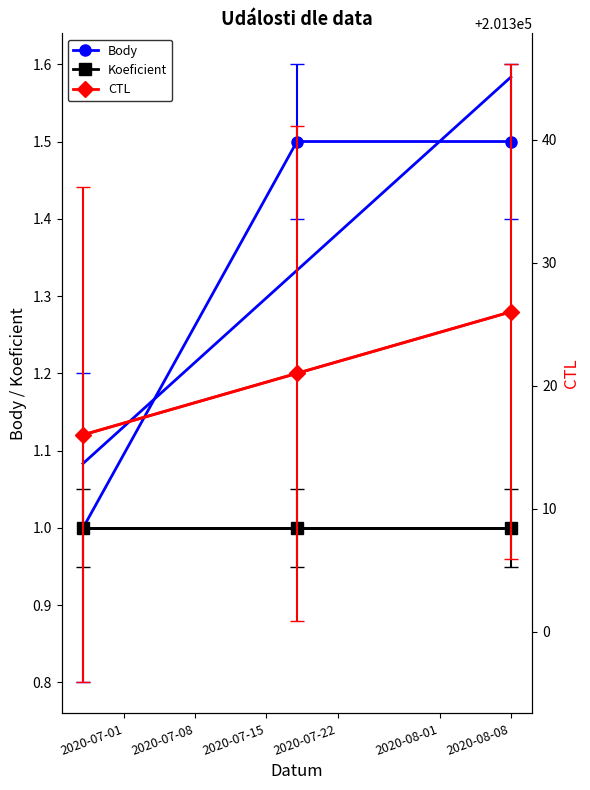

Which series has the widest spread of values?

CTL